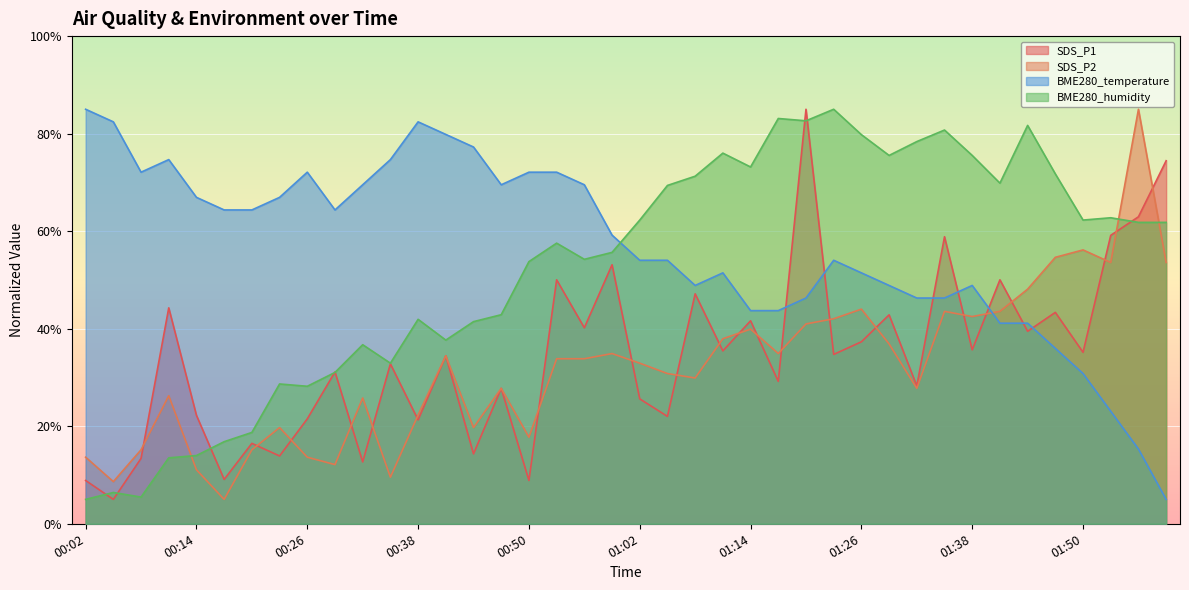

Which series has the largest total across all categories?

BME280_temperature